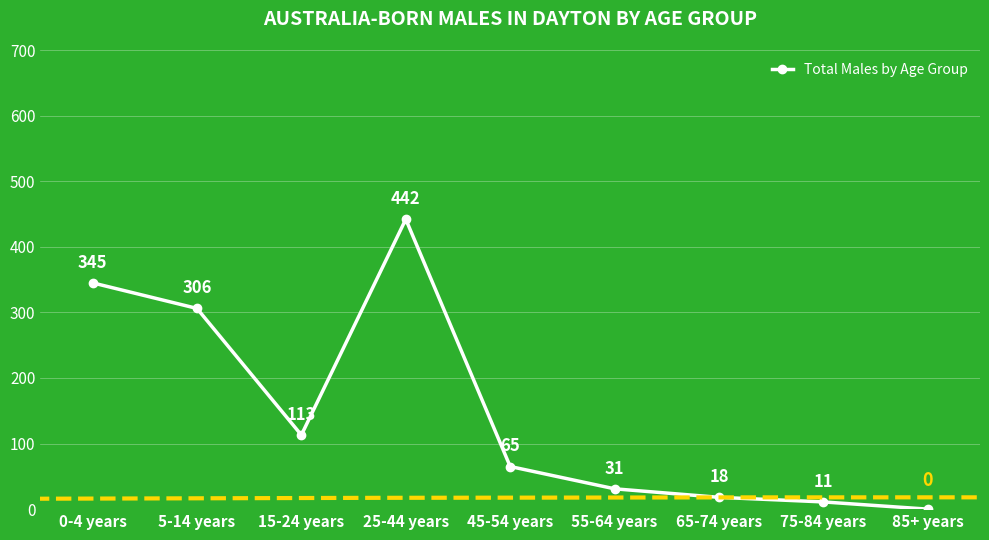

How many lines are shown in the chart?

1